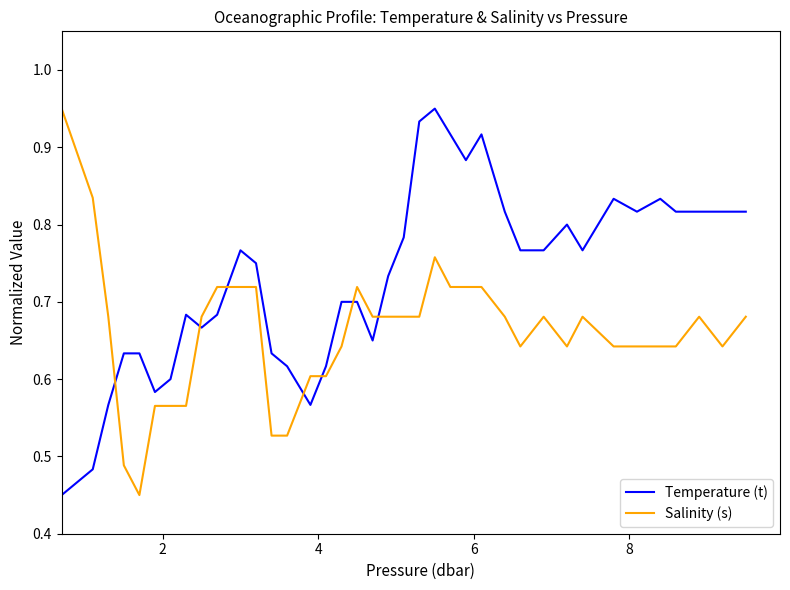

List the series in order of their overall mean, highest first.

Temperature (t), Salinity (s)